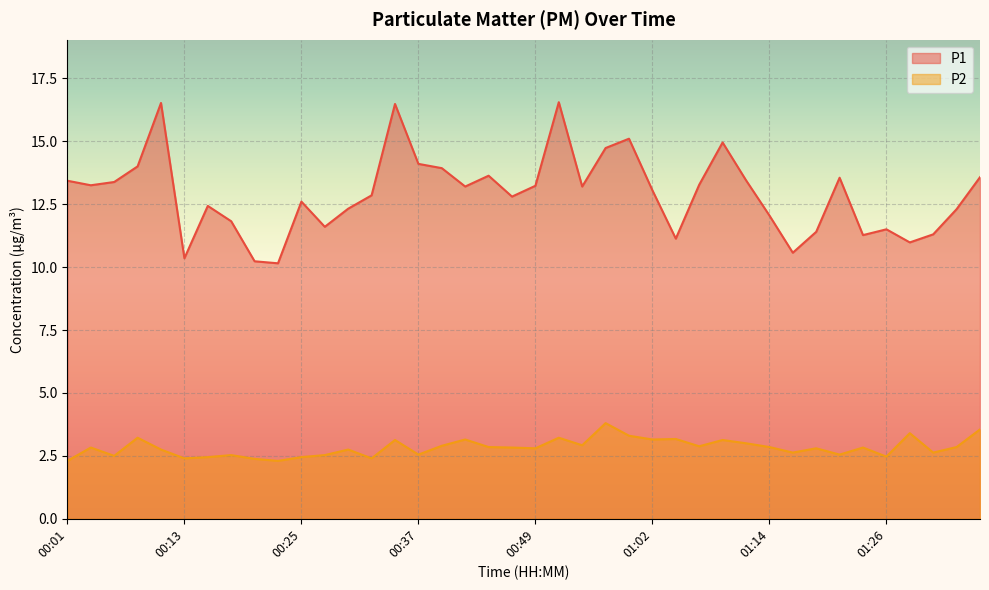

What is the difference between the maximum and minimum values in the P1 series?

6.4